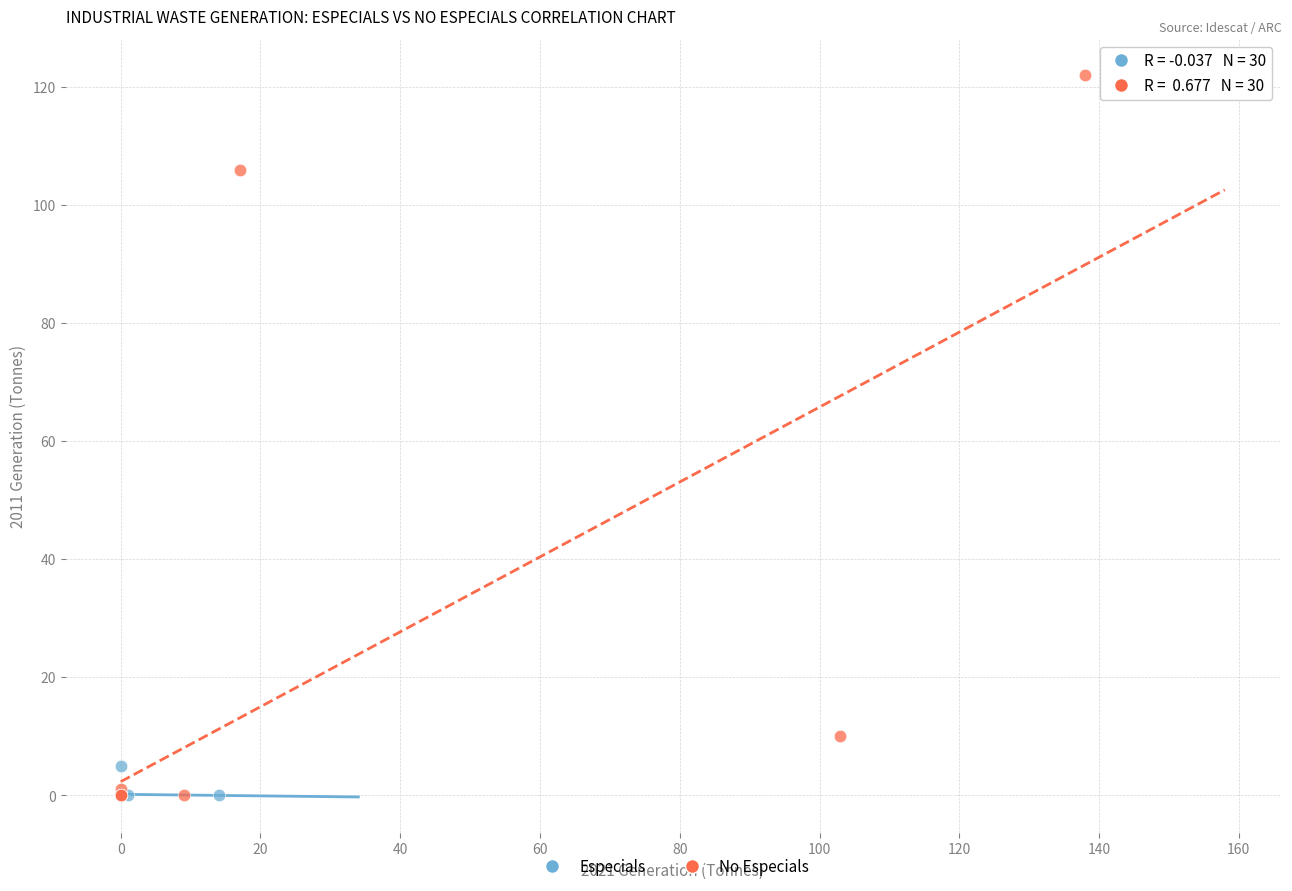

Which series has the widest spread of Y values?

No Especials